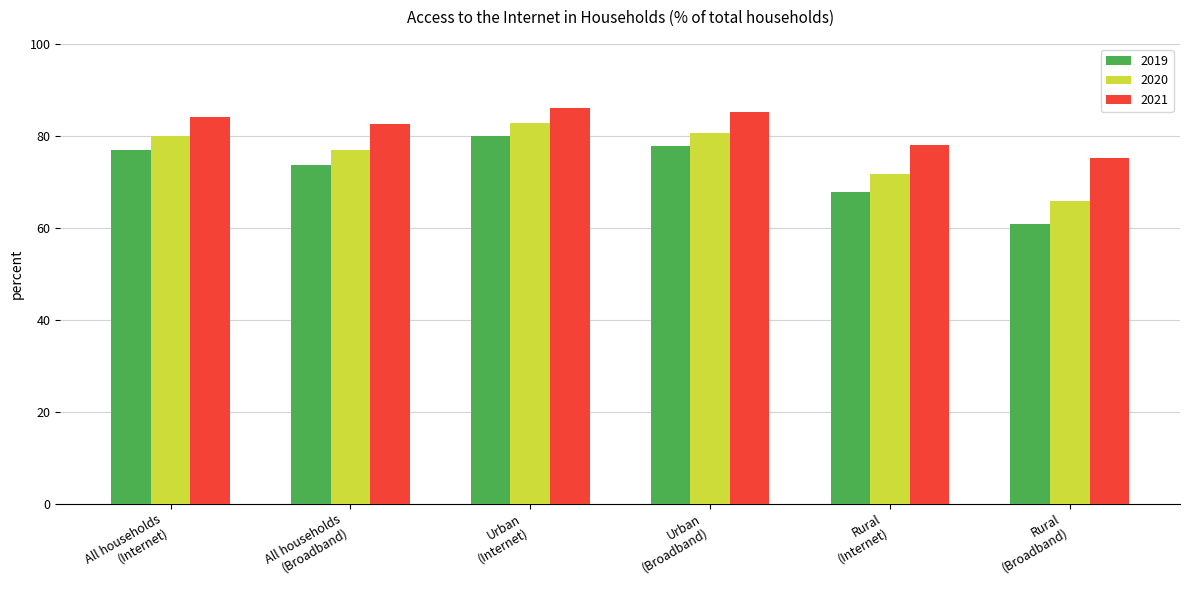

At All households
(Broadband), list the series in order from largest to smallest.

2021, 2020, 2019